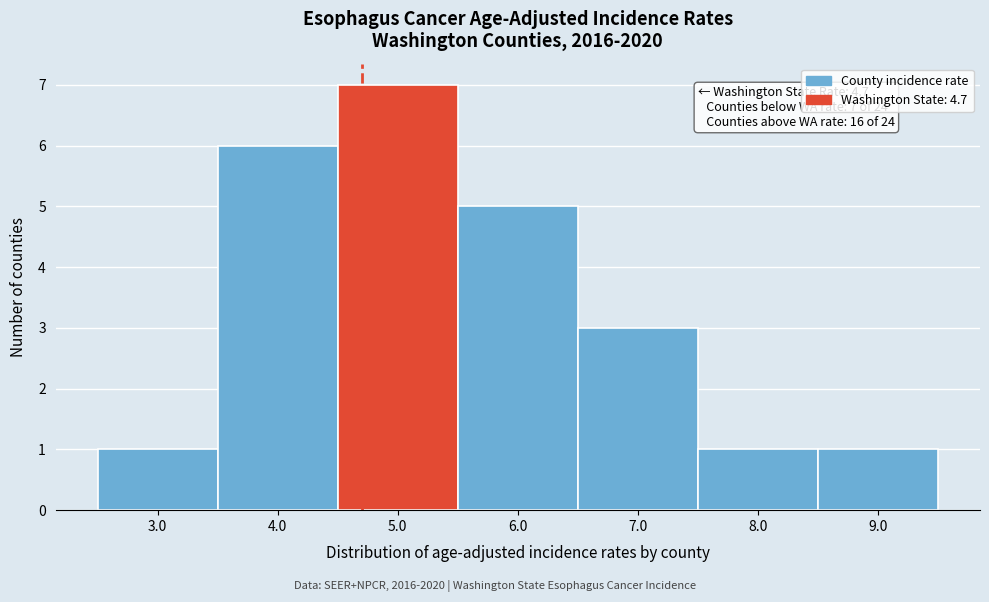

Which range on the x-axis has the tallest bar?

4.5 to 5.5